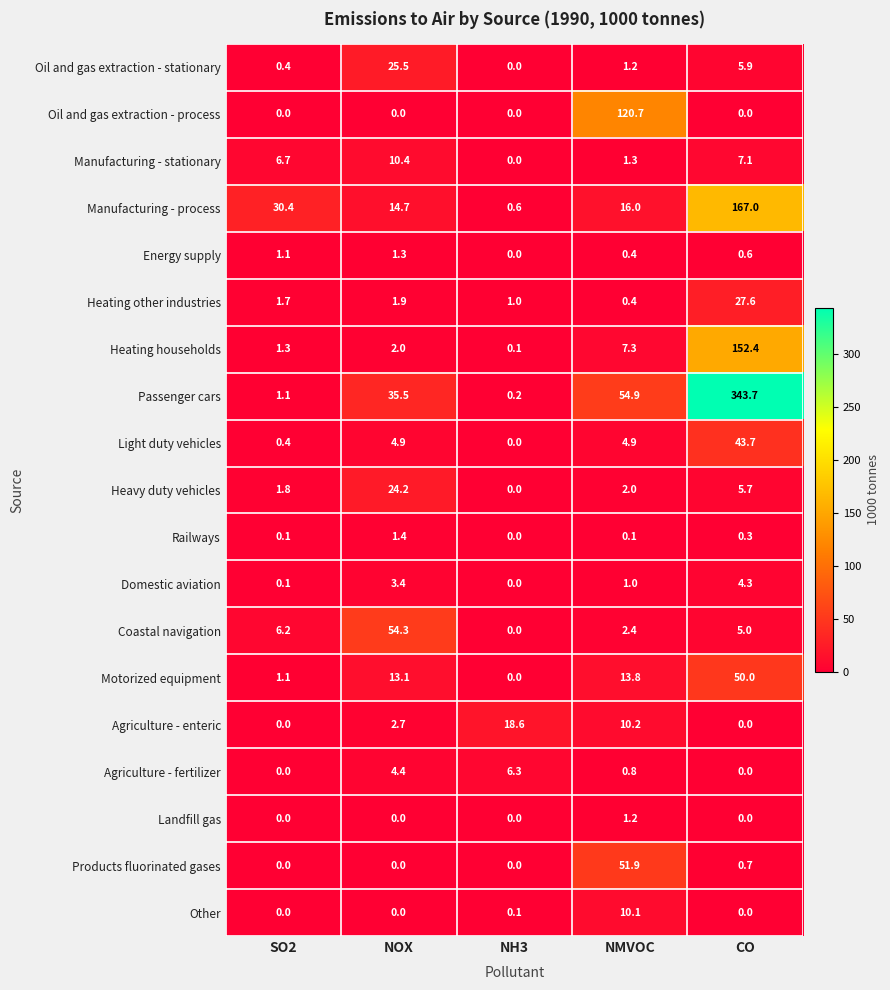

How many categories are shown in the chart?

5